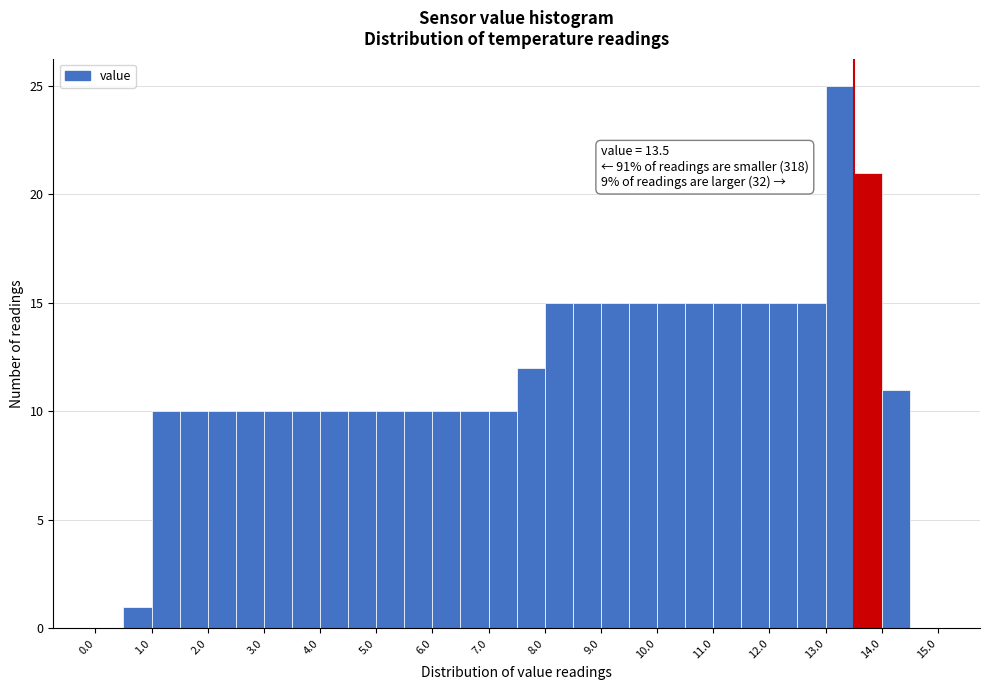

Which range on the x-axis has the tallest bar?

13.0 to 13.5